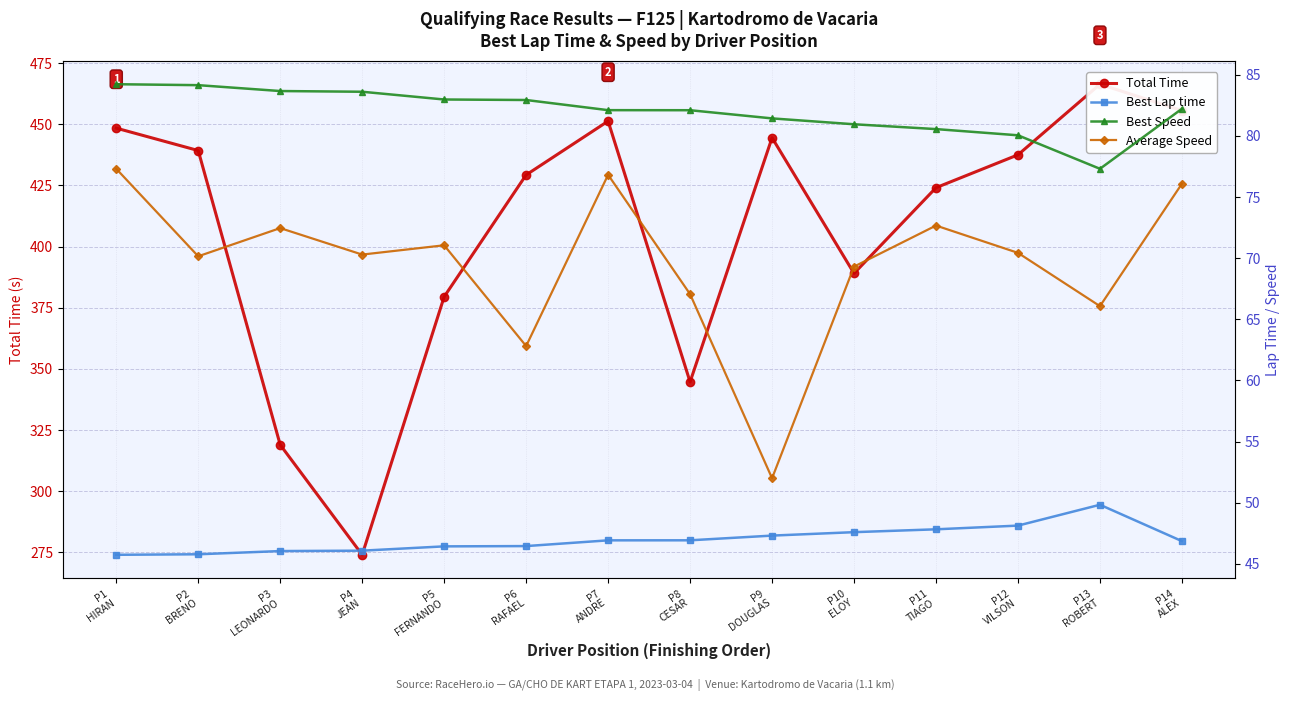

What position from the right is P11
TIAGO?

4